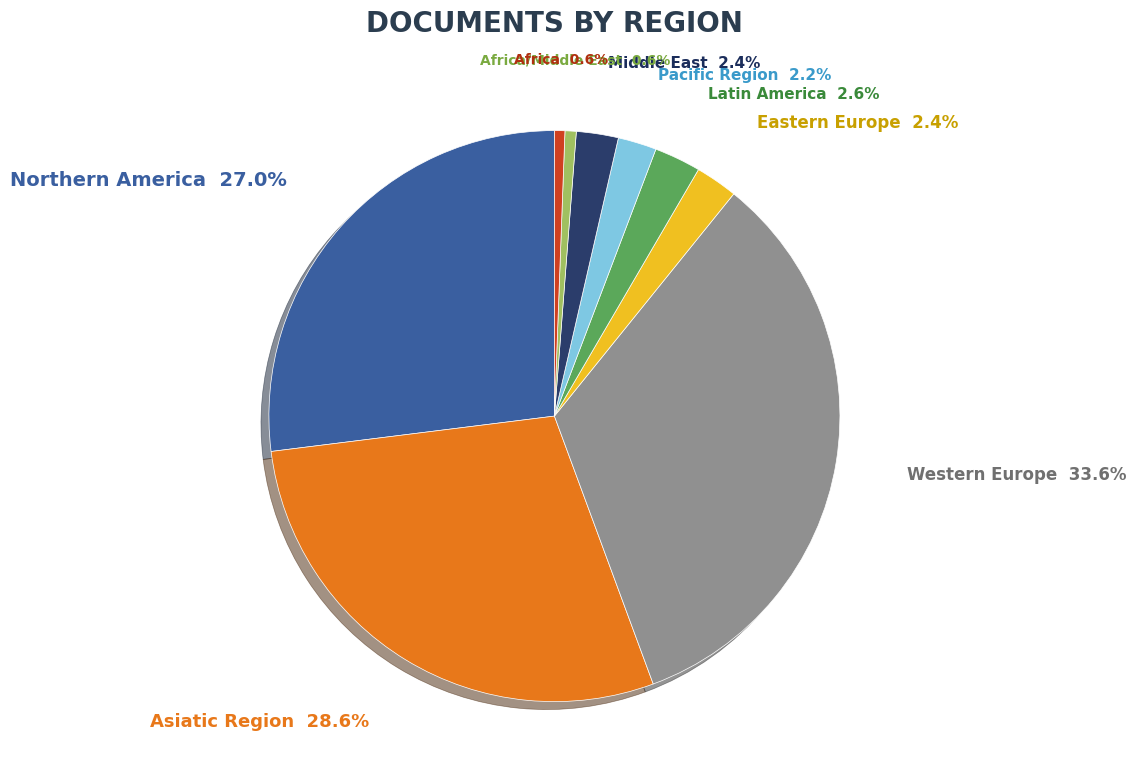

Count the number of slices in the pie.

9